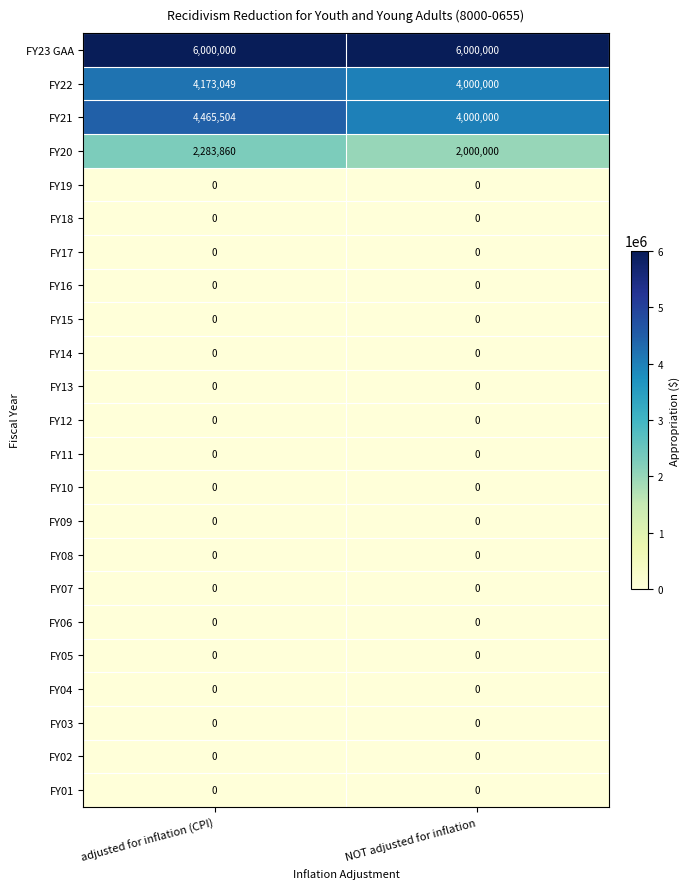

Which series changed the most between adjusted for inflation (CPI) and NOT adjusted for inflation?

FY21